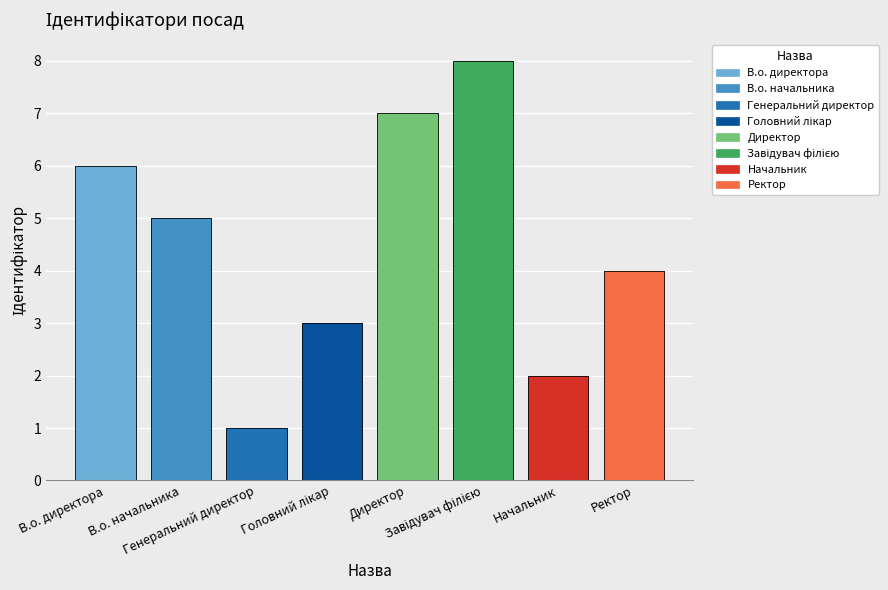

Reading left to right, what are all the values shown in this chart?

В.о. директора=6	В.о. начальника=5	Генеральний директор=1	Головний лікар=3	Директор=7	Завідувач філією=8	Начальник=2	Ректор=4